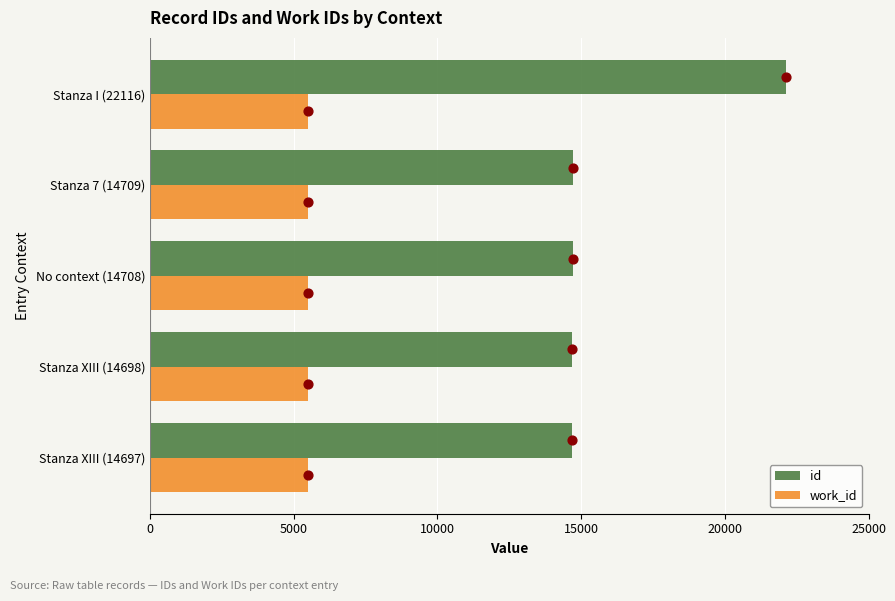

Which series reaches the minimum Y coordinate?

work_id